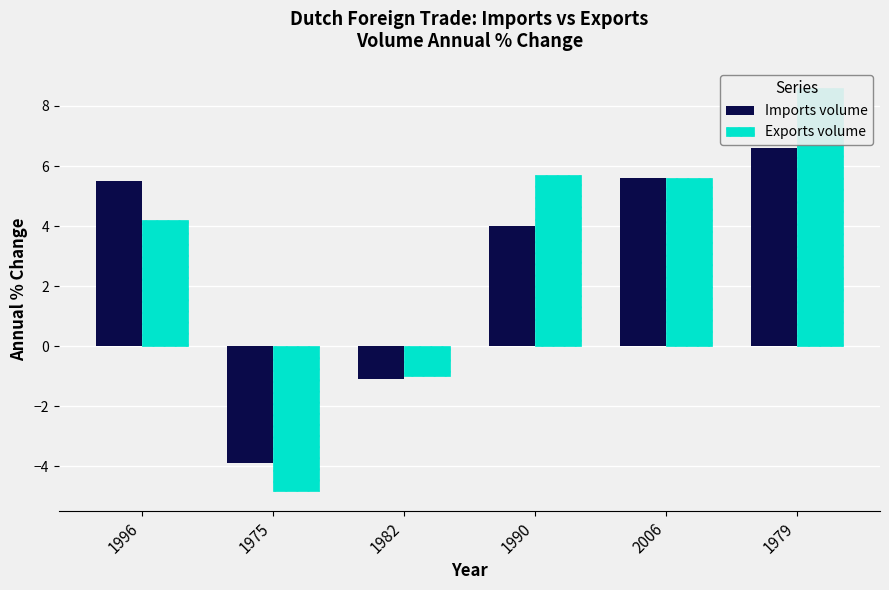

At which label does Imports volume reach its minimum?

1975